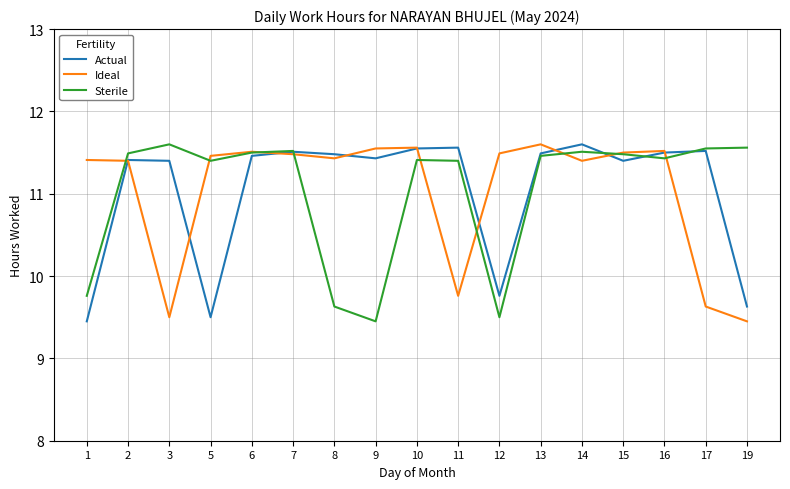

Read the Actual value at 14.

11.6